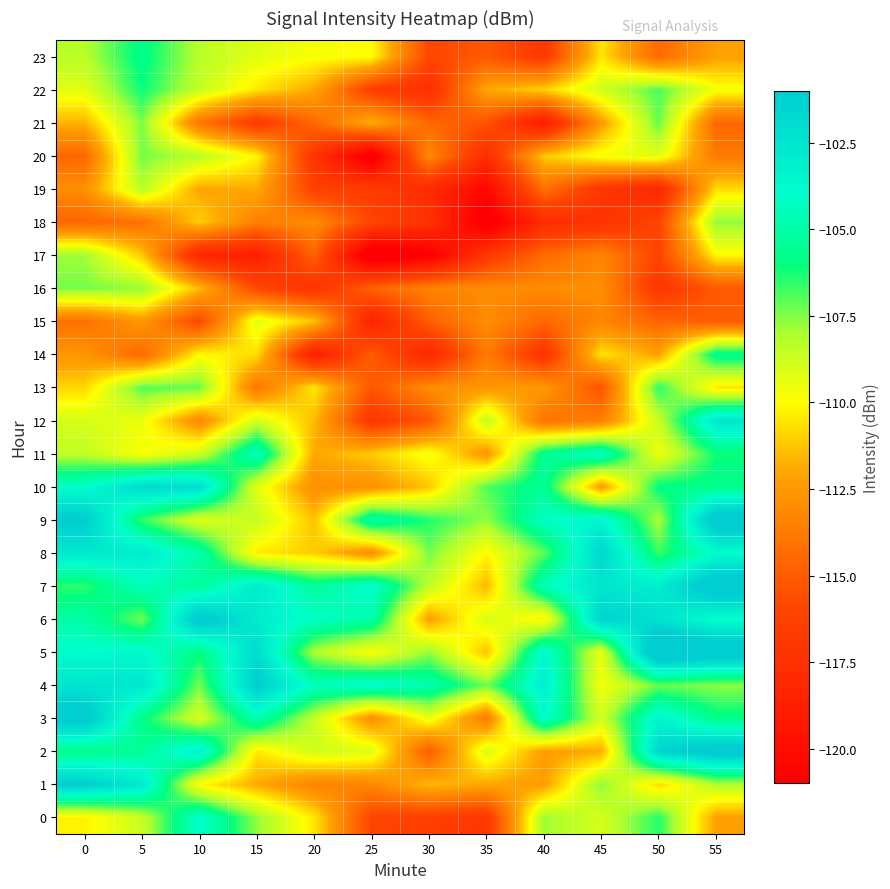

Reading left to right, what are all the values shown in this chart?

0: 0=-110.3	5=-108.7	10=-104.0	15=-107.7	20=-110.5	25=-116.0	30=-116.4	35=-117.0	40=-107.8	45=-109.0	50=-106.4	55=-112.2
1: 0=-101.0	5=-102.8	10=-110.1	15=-111.9	20=-113.4	25=-113.3	30=-111.5	35=-112.0	40=-112.3	45=-107.6	50=-110.8	55=-108.2
2: 0=-105.8	5=-105.3	10=-103.1	15=-110.5	20=-108.9	25=-109.2	30=-115.0	35=-109.0	40=-112.3	45=-111.8	50=-101.5	55=-100.2
3: 0=-100.4	5=-105.8	10=-109.0	15=-104.6	20=-108.6	25=-112.8	30=-109.5	35=-113.7	40=-103.9	45=-108.9	50=-103.3	55=-105.7
4: 0=-102.5	5=-102.6	10=-107.3	15=-101.0	20=-104.4	25=-103.9	30=-104.7	35=-107.3	40=-103.0	45=-109.8	50=-107.2	55=-107.6
5: 0=-103.9	5=-103.7	10=-106.0	15=-101.9	20=-108.1	25=-110.0	30=-107.7	35=-111.4	40=-103.6	45=-109.4	50=-98.8	55=-99.8
6: 0=-105.0	5=-107.3	10=-100.3	15=-102.9	20=-104.2	25=-104.9	30=-112.3	35=-109.0	40=-110.3	45=-101.4	50=-102.3	55=-104.1
7: 0=-106.5	5=-104.5	10=-105.4	15=-102.9	20=-105.3	25=-103.9	30=-108.4	35=-111.6	40=-104.5	45=-102.6	50=-103.1	55=-99.9
8: 0=-102.7	5=-102.8	10=-104.9	15=-110.4	20=-111.1	25=-113.0	30=-107.3	35=-110.1	40=-107.1	45=-101.6	50=-106.7	55=-104.0
9: 0=-100.9	5=-106.6	10=-109.2	15=-108.6	20=-111.4	25=-104.8	30=-106.4	35=-107.7	40=-104.2	45=-103.4	50=-108.1	55=-99.9
10: 0=-104.1	5=-101.8	10=-102.0	15=-109.3	20=-112.9	25=-112.8	30=-111.2	35=-106.9	40=-105.4	45=-112.4	50=-105.9	55=-105.7
11: 0=-108.5	5=-109.9	10=-108.8	15=-104.3	20=-112.0	25=-111.1	30=-109.7	35=-112.7	40=-105.5	45=-104.1	50=-109.7	55=-106.1
12: 0=-109.0	5=-109.6	10=-113.1	15=-108.9	20=-111.5	25=-117.1	30=-115.2	35=-108.5	40=-114.1	45=-113.6	50=-108.6	55=-102.5
13: 0=-110.9	5=-107.0	10=-107.2	15=-113.9	20=-110.5	25=-115.2	30=-113.0	35=-112.6	40=-112.4	45=-115.4	50=-106.4	55=-110.5
14: 0=-112.6	5=-114.5	10=-110.1	15=-110.7	20=-118.8	25=-115.0	30=-118.2	35=-113.6	40=-117.3	45=-110.6	50=-112.1	55=-105.5
15: 0=-114.2	5=-112.5	10=-115.9	15=-109.3	20=-111.3	25=-118.6	30=-114.9	35=-113.0	40=-114.5	45=-113.2	50=-114.6	55=-115.0
16: 0=-107.4	5=-107.7	10=-111.5	15=-115.9	20=-117.3	25=-114.7	30=-113.4	35=-113.1	40=-113.0	45=-112.9	50=-117.0	55=-115.1
17: 0=-107.8	5=-111.2	10=-118.2	15=-118.8	20=-114.7	25=-122.4	30=-121.2	35=-116.9	40=-114.4	45=-113.3	50=-116.1	55=-110.1
18: 0=-114.6	5=-114.1	10=-111.0	15=-113.5	20=-113.0	25=-116.0	30=-117.3	35=-121.7	40=-117.8	45=-117.3	50=-116.1	55=-107.7
19: 0=-112.9	5=-108.3	10=-112.0	15=-111.9	20=-116.3	25=-116.7	30=-117.9	35=-120.5	40=-114.1	45=-117.0	50=-118.1	55=-110.8
20: 0=-114.6	5=-107.3	10=-108.3	15=-110.2	20=-117.1	25=-121.8	30=-113.0	35=-117.6	40=-111.2	45=-109.7	50=-109.3	55=-113.8
21: 0=-111.7	5=-107.4	10=-113.9	15=-116.8	20=-114.5	25=-111.8	30=-114.6	35=-115.4	40=-119.1	45=-112.4	50=-107.1	55=-114.5
22: 0=-109.3	5=-106.1	10=-108.6	15=-110.5	20=-112.0	25=-116.5	30=-117.6	35=-112.0	40=-110.9	45=-108.8	50=-106.9	55=-109.8
23: 0=-108.3	5=-105.7	10=-108.3	15=-109.3	20=-109.8	25=-110.0	30=-115.9	35=-115.1	40=-116.9	45=-110.5	50=-114.4	55=-112.2